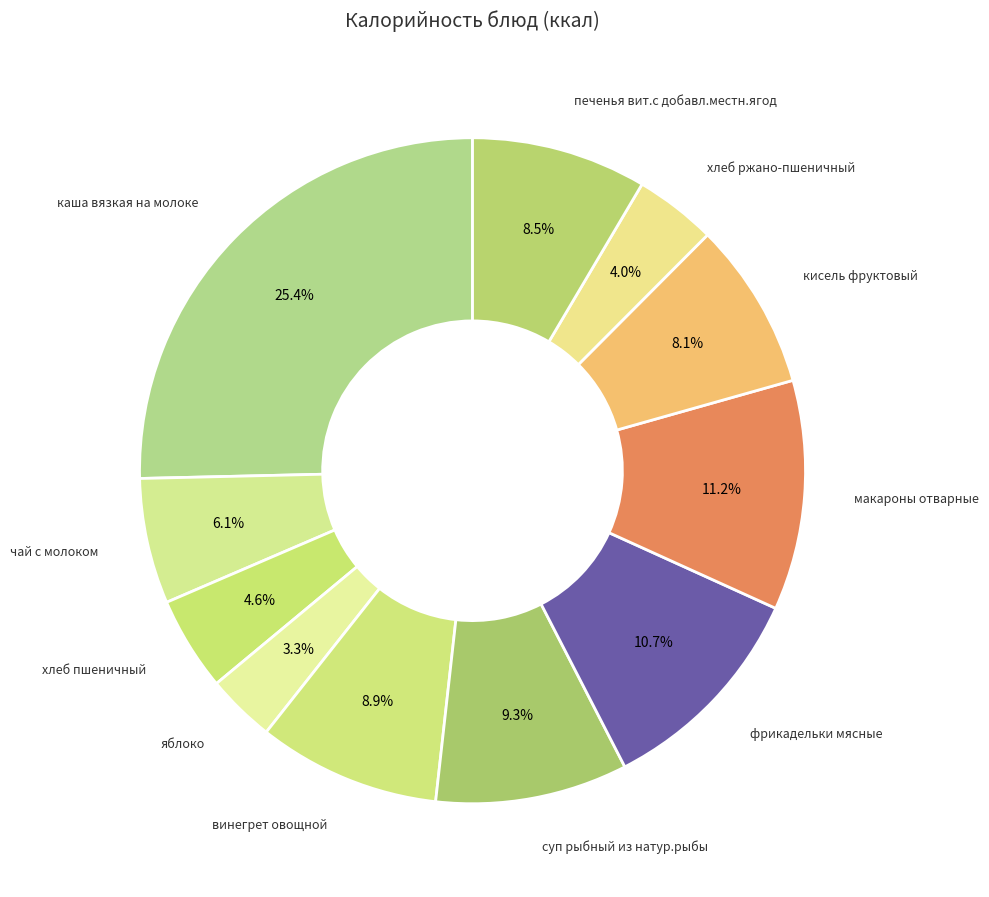

Which has a higher value, яблоко or винегрет овощной?

винегрет овощной